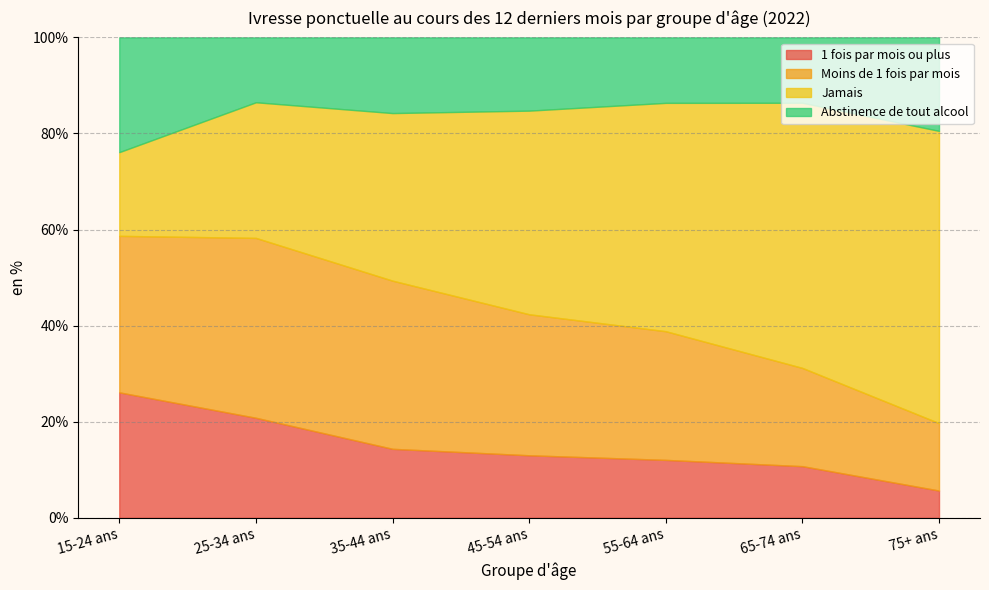

What are all the series names shown in the legend?

1 fois par mois ou plus, Moins de 1 fois par mois, Jamais, Abstinence de tout alcool